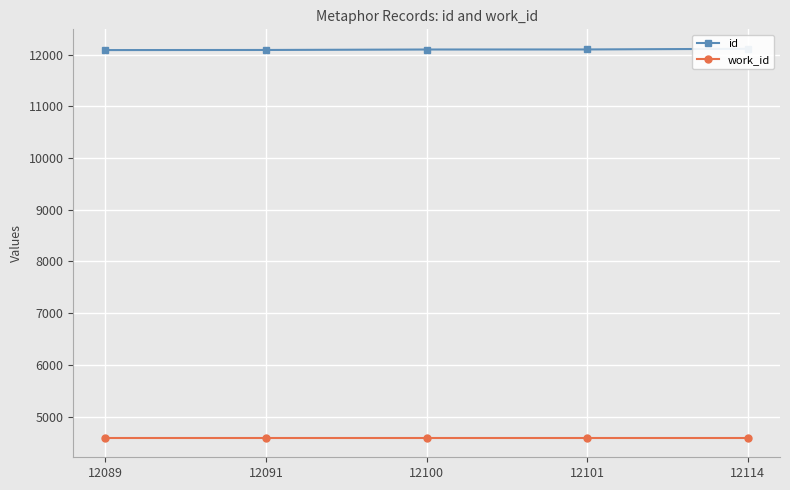

Is it true that work_id equals 2434 at 12114?

False